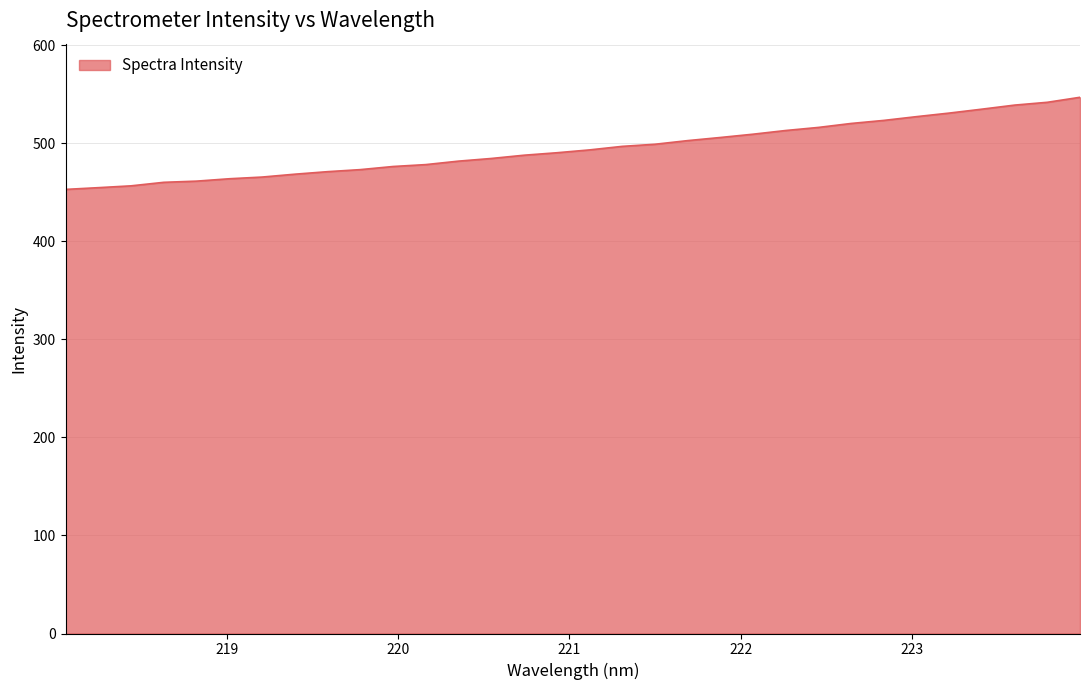

What is the maximum value shown in the chart?

547.1